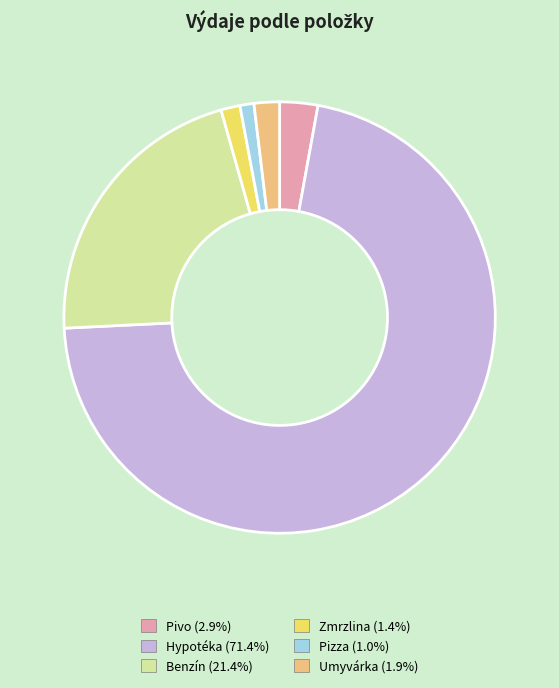

How many segments does this pie chart have?

6